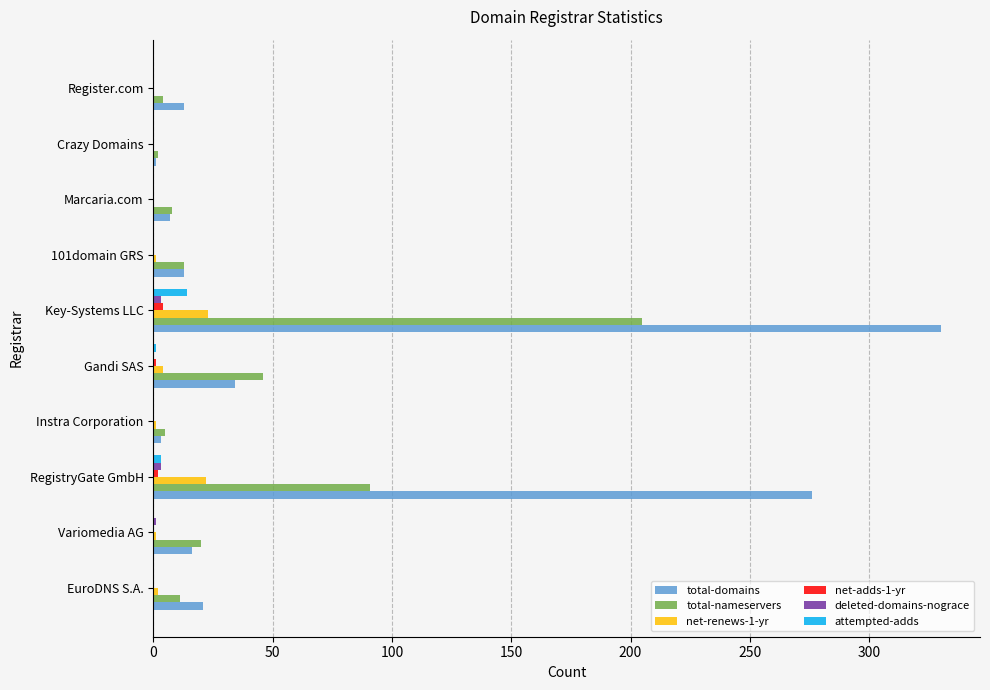

At which category is the sum across all series the highest?

Key-Systems LLC